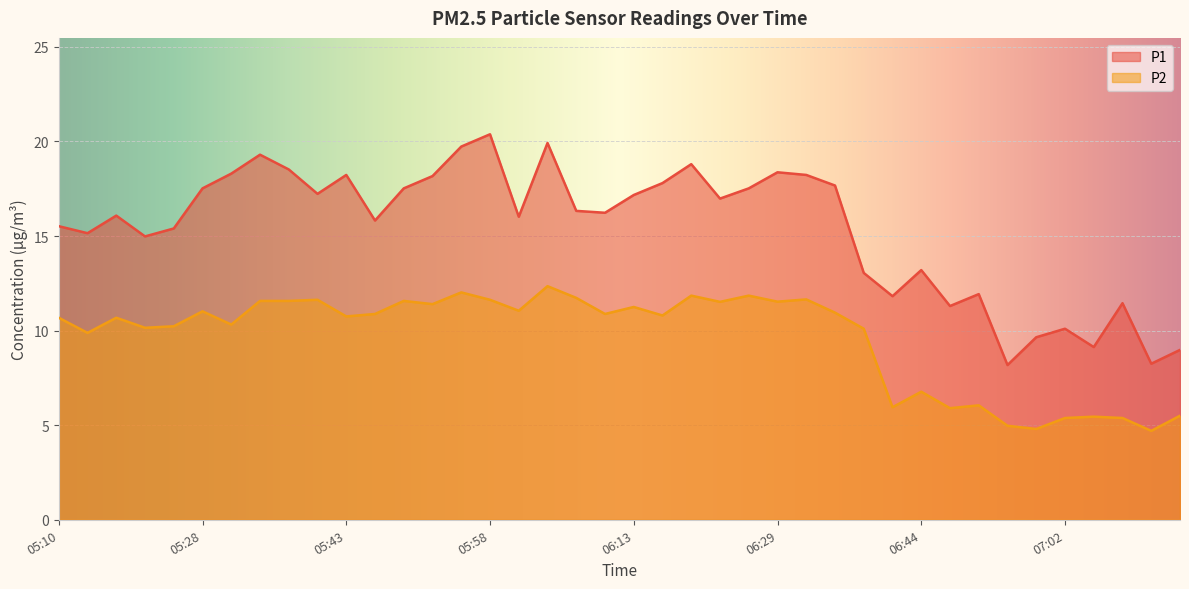

Reading left to right, extract all data points from this chart.

P1: 15.5	15.2	16.1	15.0	15.4	17.5	18.3	19.3	18.5	17.2	18.2	15.8	17.5	18.2	19.7	20.4	16.0	19.9	16.3	16.2	17.2	17.8	18.8	17.0	17.5	18.4	18.2	17.7	13.1	11.8	13.2	11.3	11.9	8.2	9.7	10.1	9.1	11.4	8.2	9.0
P2: 10.7	9.9	10.7	10.2	10.2	11.0	10.3	11.6	11.6	11.6	10.8	10.9	11.6	11.4	12.0	11.6	11.1	12.3	11.7	10.9	11.2	10.8	11.8	11.5	11.8	11.5	11.7	10.9	10.1	6.0	6.8	5.9	6.0	5.0	4.8	5.4	5.5	5.4	4.7	5.5